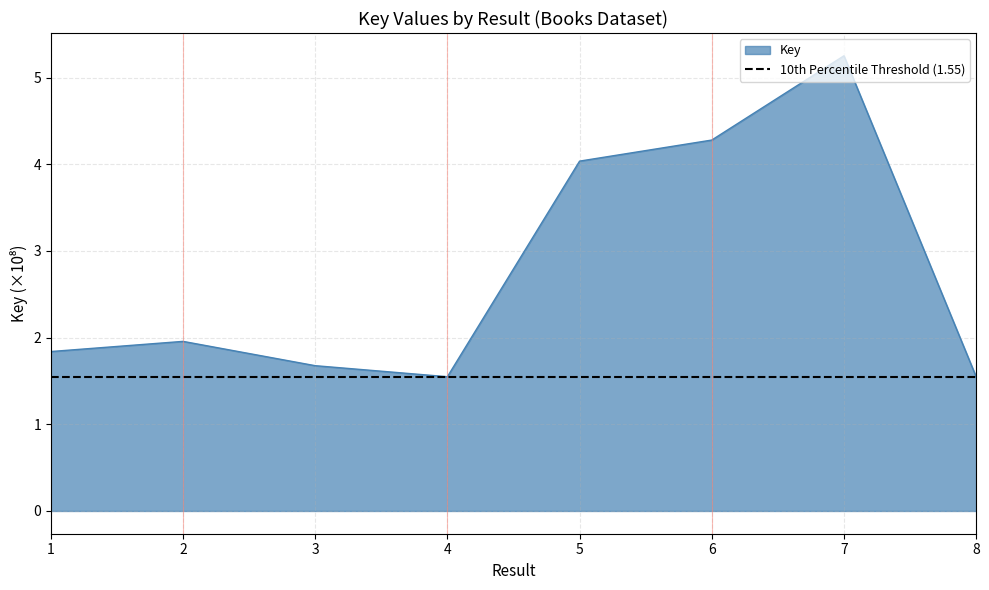

How many interior local peaks (higher than both neighbors) does the data have?

2